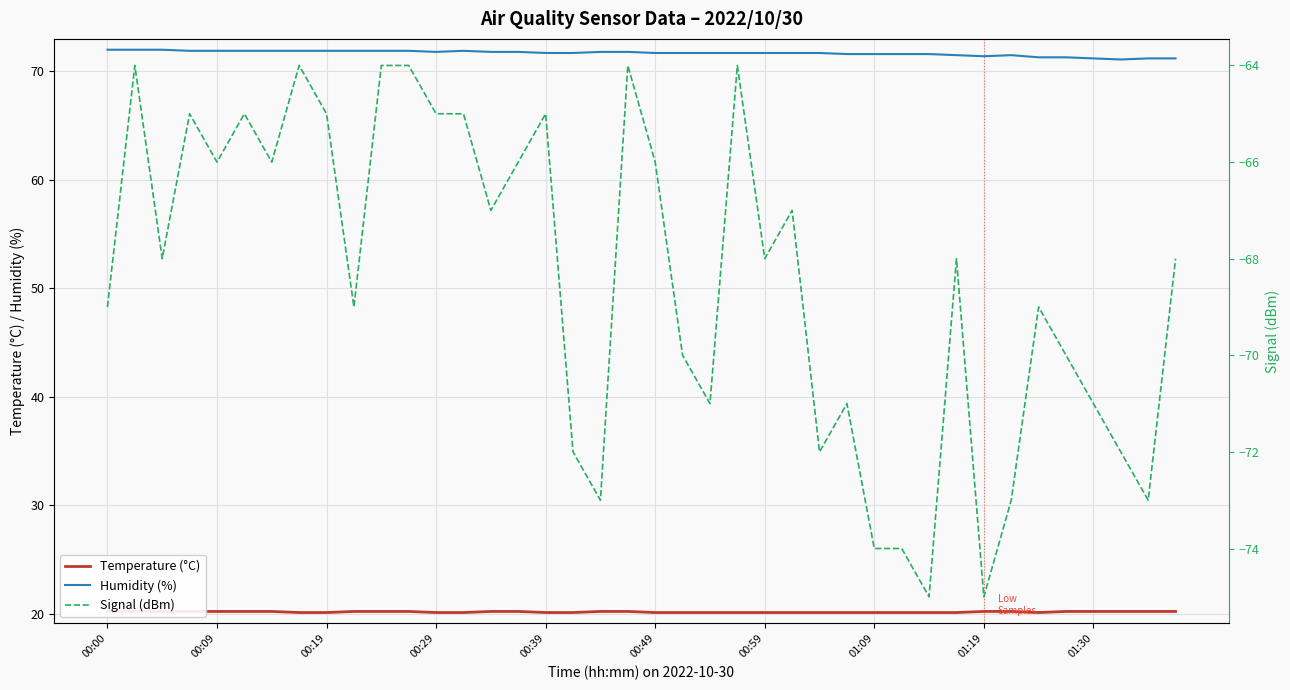

What is the difference between the maximum and minimum values in the Temperature (°C) series?

0.1